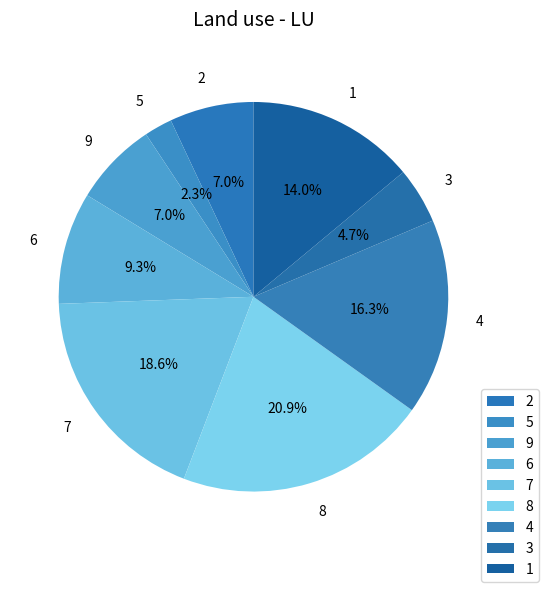

Count the number of slices in the pie.

9